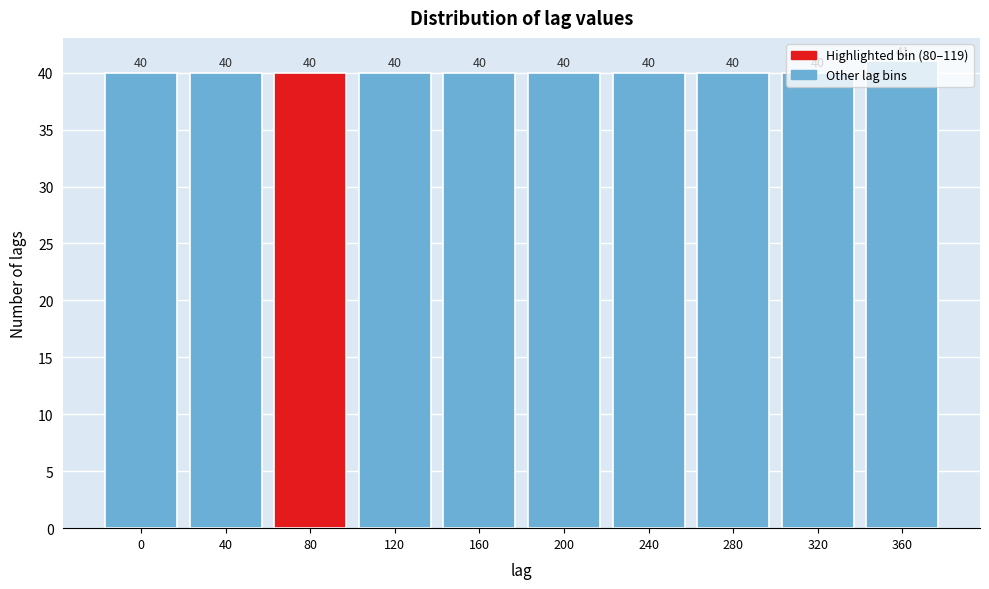

What is the average value?

40